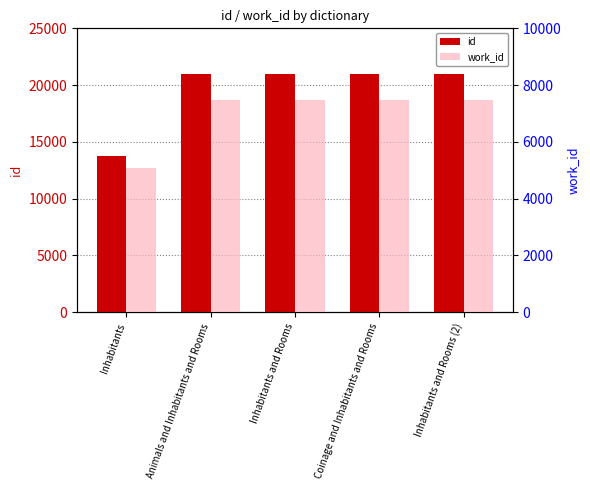

What is the difference between the maximum and minimum values in the work_id series?

2388